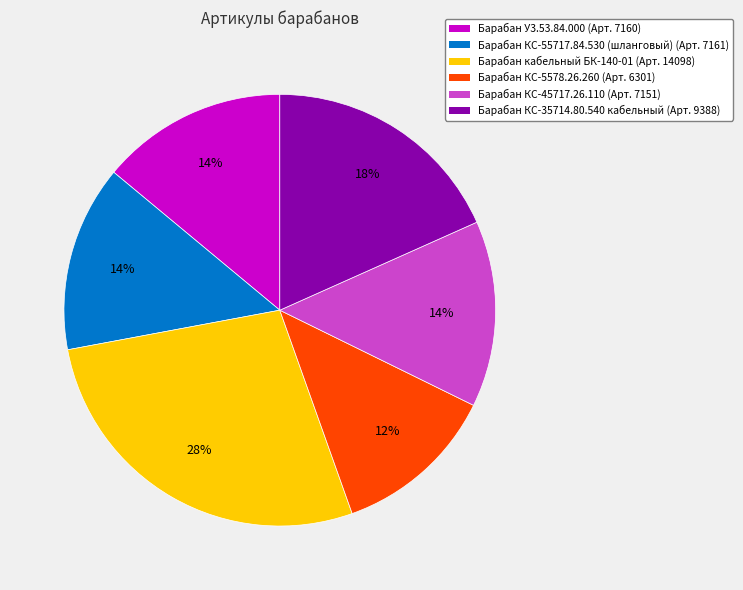

To the nearest percent, what portion does Барабан У3.53.84.000 represent?

14%